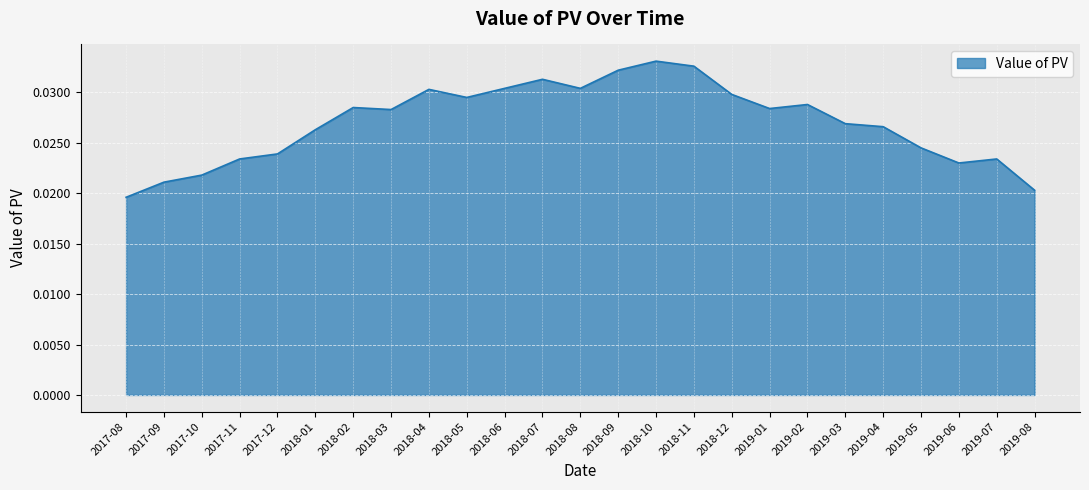

Between 2019-03 and 2017-09, which is larger?

2019-03